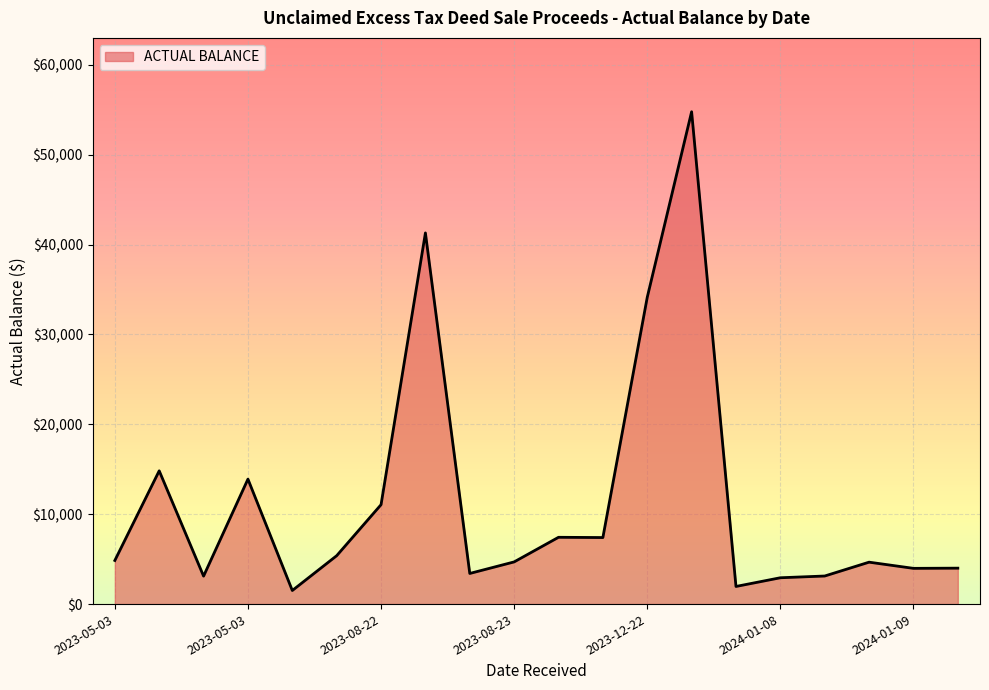

What is the minimum value shown in the chart?

1512.7